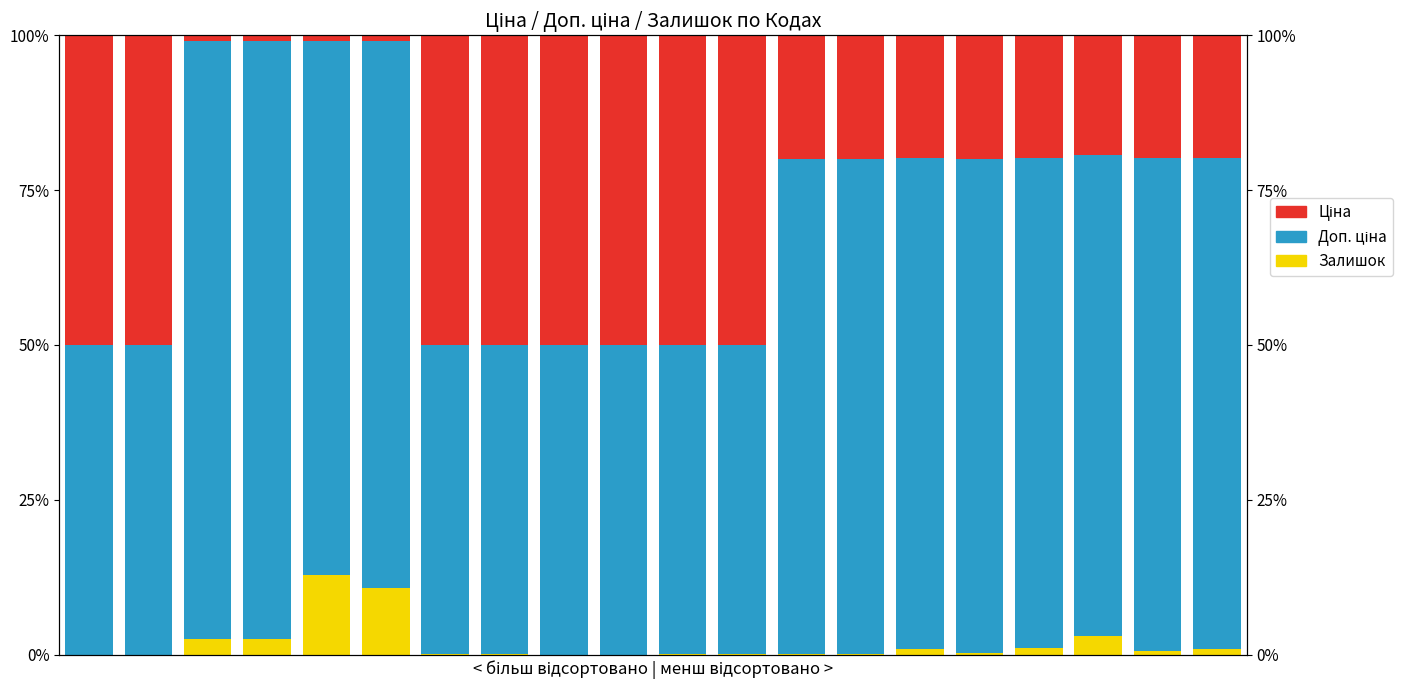

Reading left to right, list all the values displayed in this chart.

Залишок: 0=0.0	1=0.0	2=2.4	3=2.5	4=12.8	5=10.8	6=0.0	7=0.0	8=0.0	9=0.0	10=0.1	11=0.1	12=0.2	13=0.1	14=1.0	15=0.2	16=1.0	17=3.1	18=0.6	19=1.0
Доп. ціна: 0=50.0	1=50.0	2=96.6	3=96.6	4=86.3	5=88.3	6=50.0	7=50.0	8=50.0	9=50.0	10=50.0	11=50.0	12=79.9	13=79.9	14=79.2	15=79.8	16=79.2	17=77.5	18=79.5	19=79.2
Ціна: 0=50.0	1=50.0	2=1.0	3=1.0	4=0.9	5=0.9	6=50.0	7=50.0	8=50.0	9=50.0	10=50.0	11=50.0	12=20.0	13=20.0	14=19.8	15=20.0	16=19.8	17=19.4	18=19.9	19=19.8